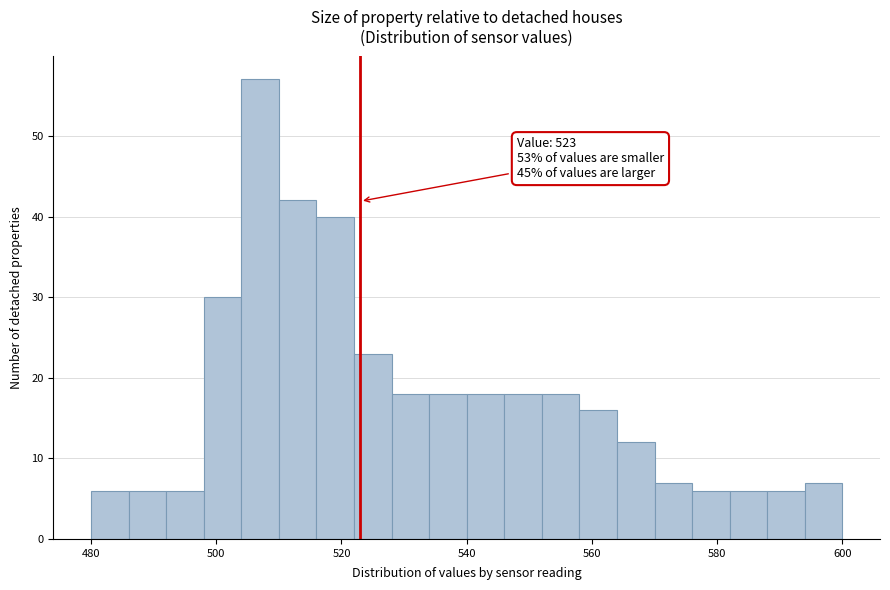

Read against the x-axis, roughly where is the centre of the tallest bar?

508